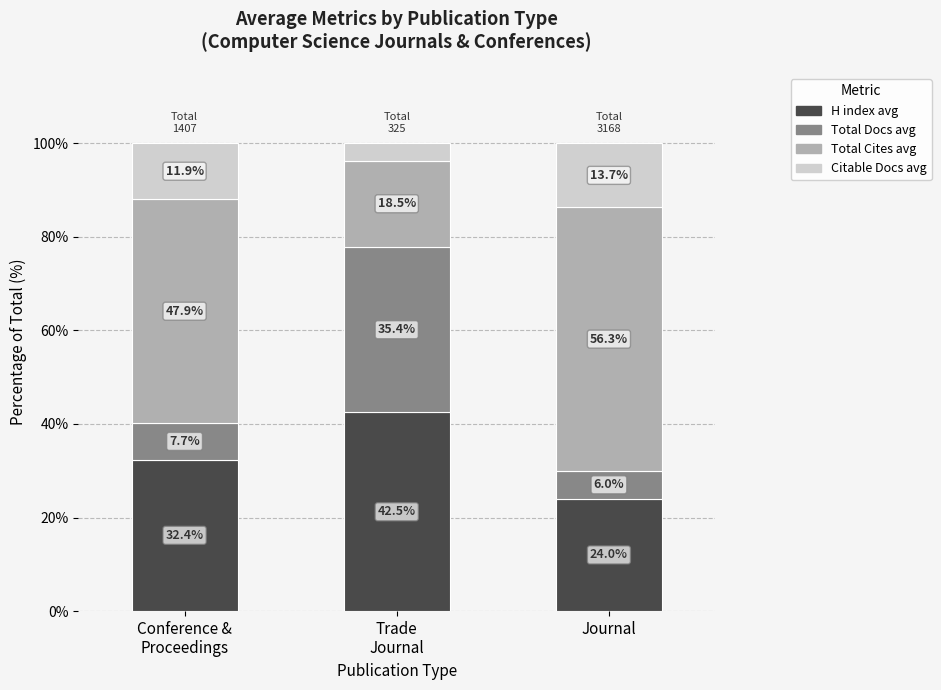

How many distinct data groups are displayed?

4